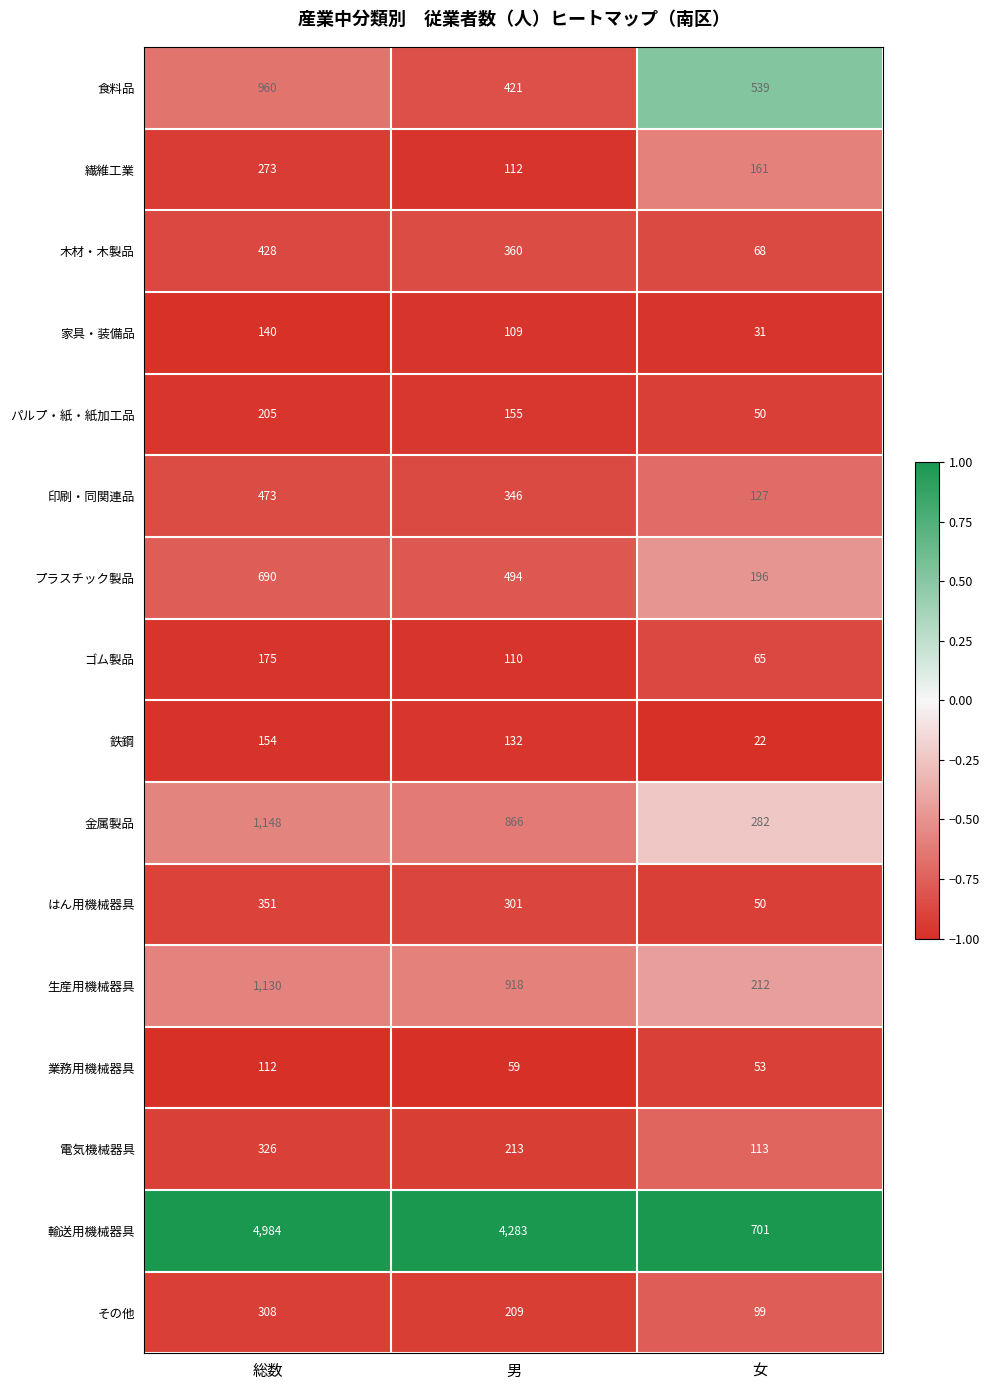

Which series has the largest total across all categories?

輸送用機械器具